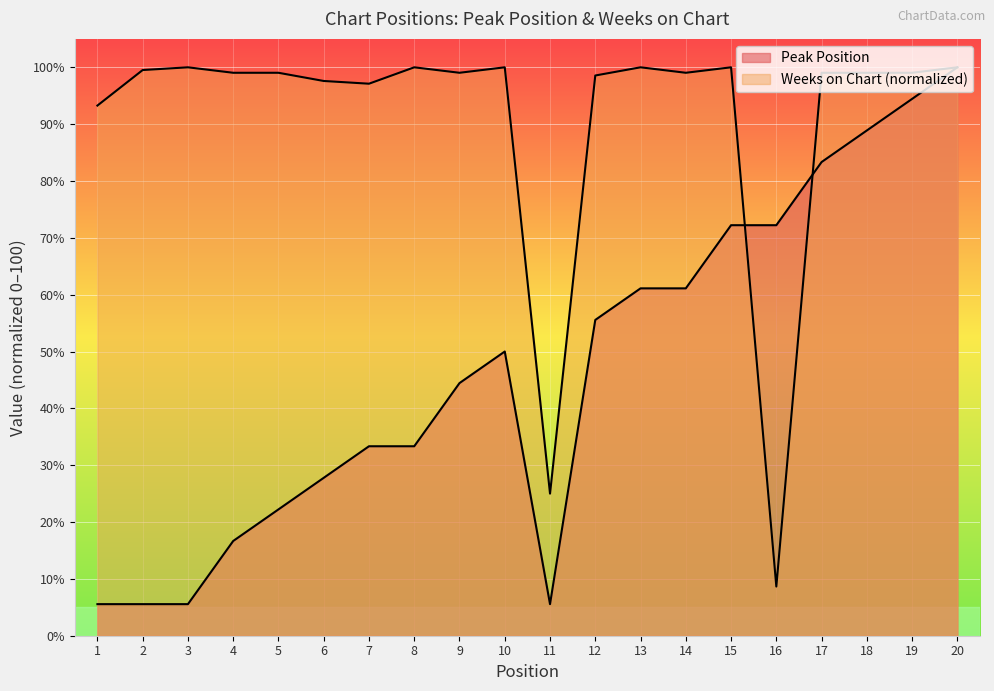

What is the sum of all Peak Position values?

938.9